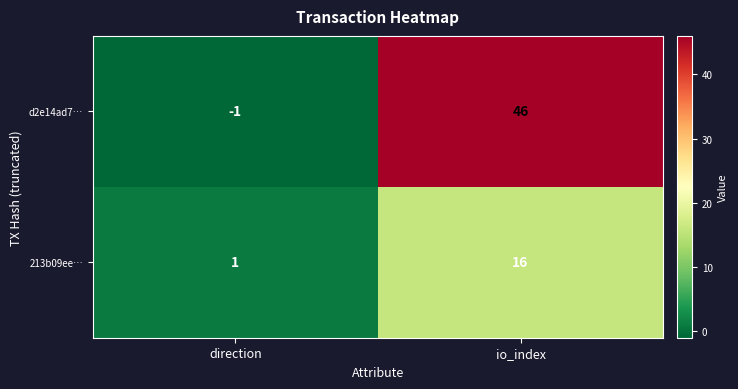

Reading right to left, transcribe all the data shown in this chart.

d2e14ad7…: io_index=46	direction=-1
213b09ee…: io_index=16	direction=1